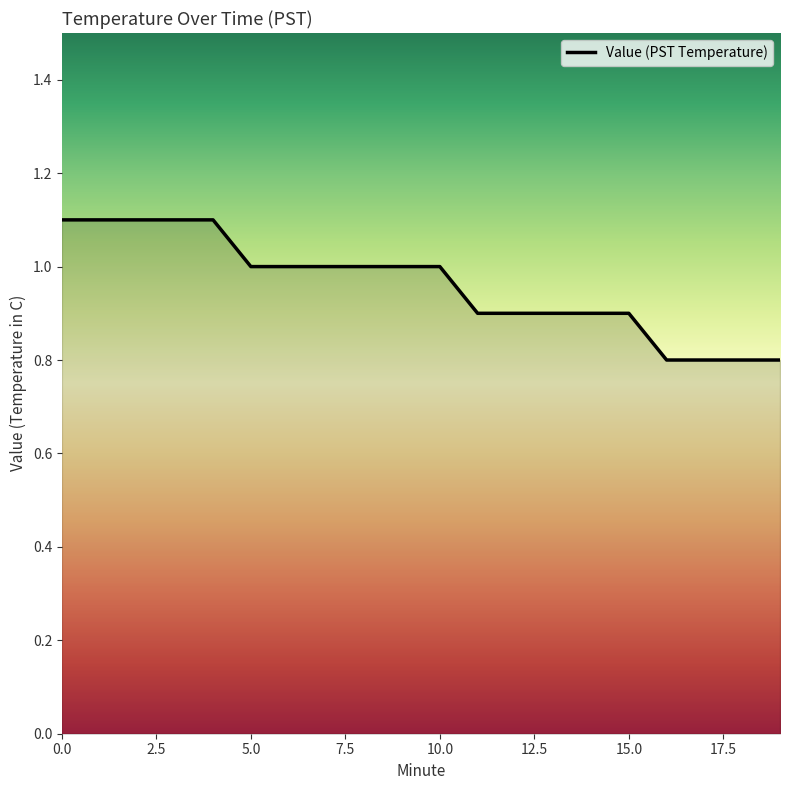

What is the minimum value shown in the chart?

0.8